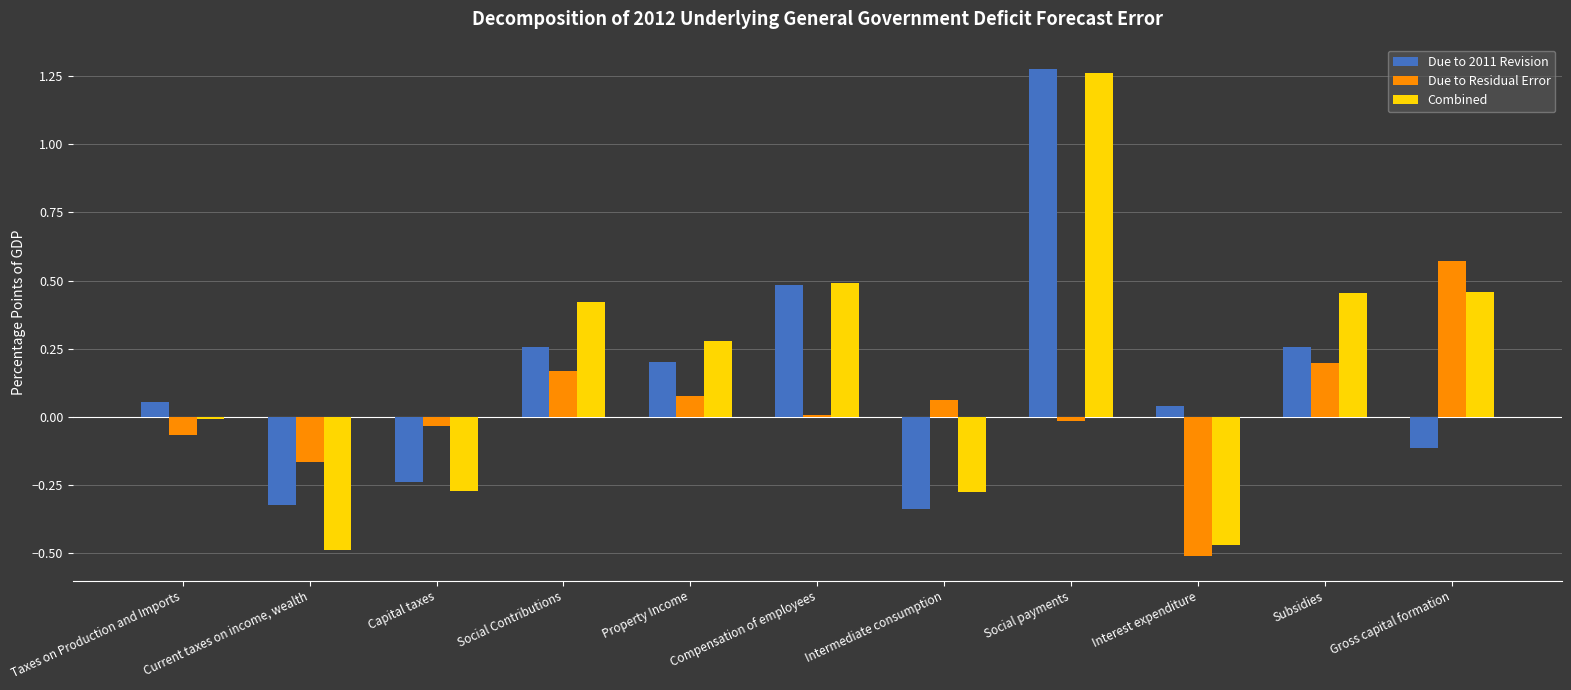

How many values in Due to 2011 Revision are above zero?

7